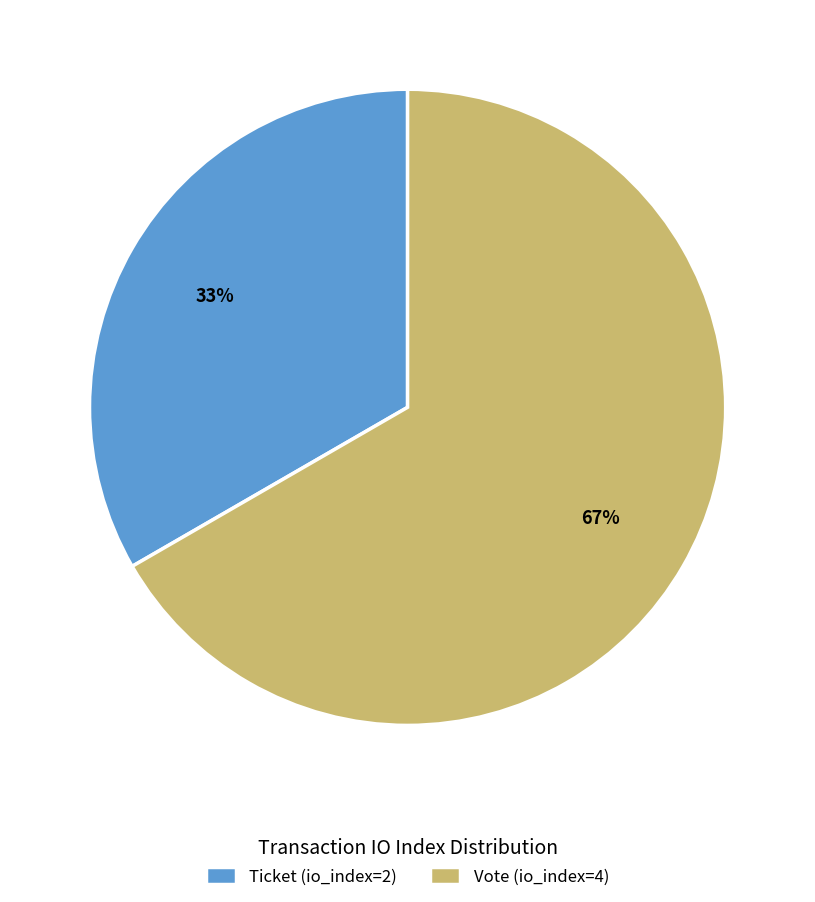

Approximately how many times larger is the value at Vote (io_index=4) compared to Ticket (io_index=2)?

2.0